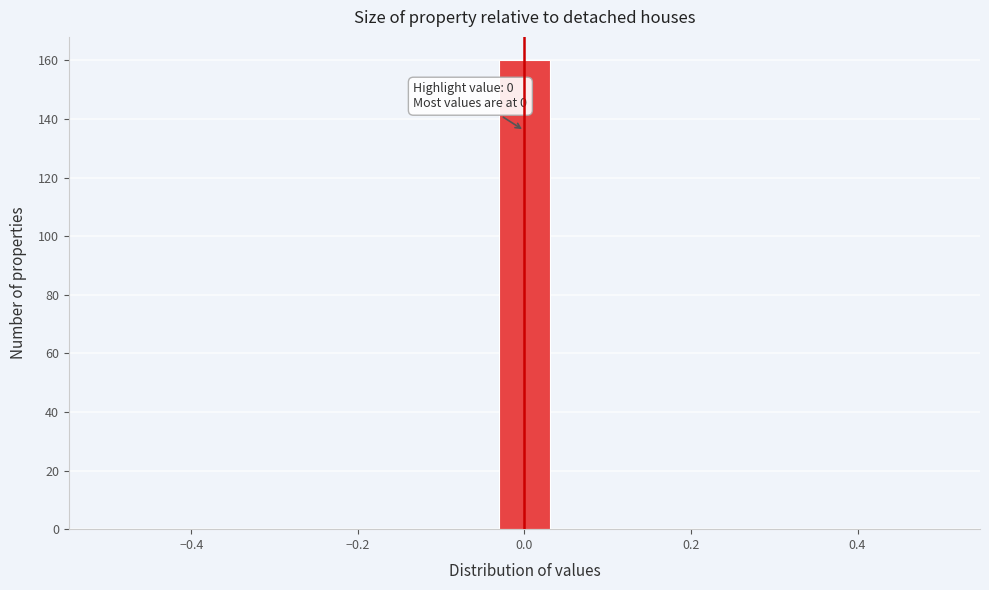

Read against the x-axis, roughly where is the centre of the tallest bar?

0.00